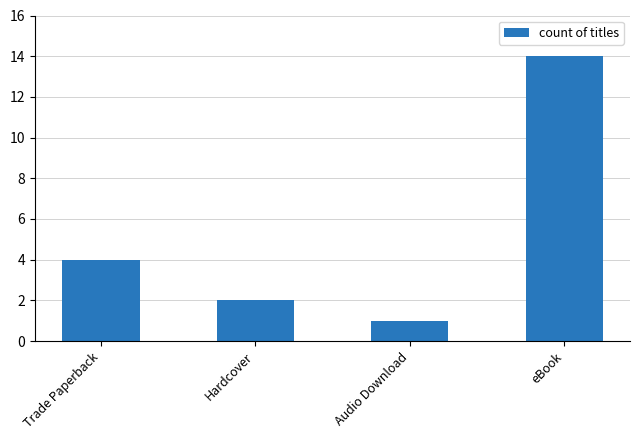

What is the change in value from Trade Paperback to Audio Download?

-3